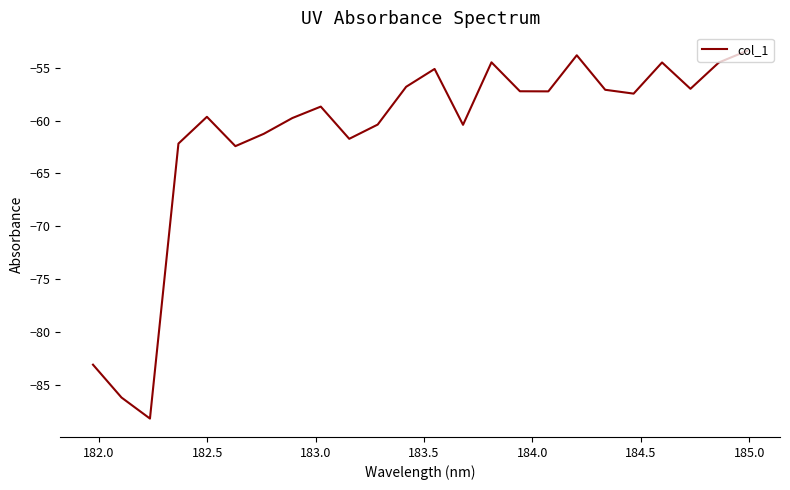

What is the difference between the second highest and second lowest values?

32.4